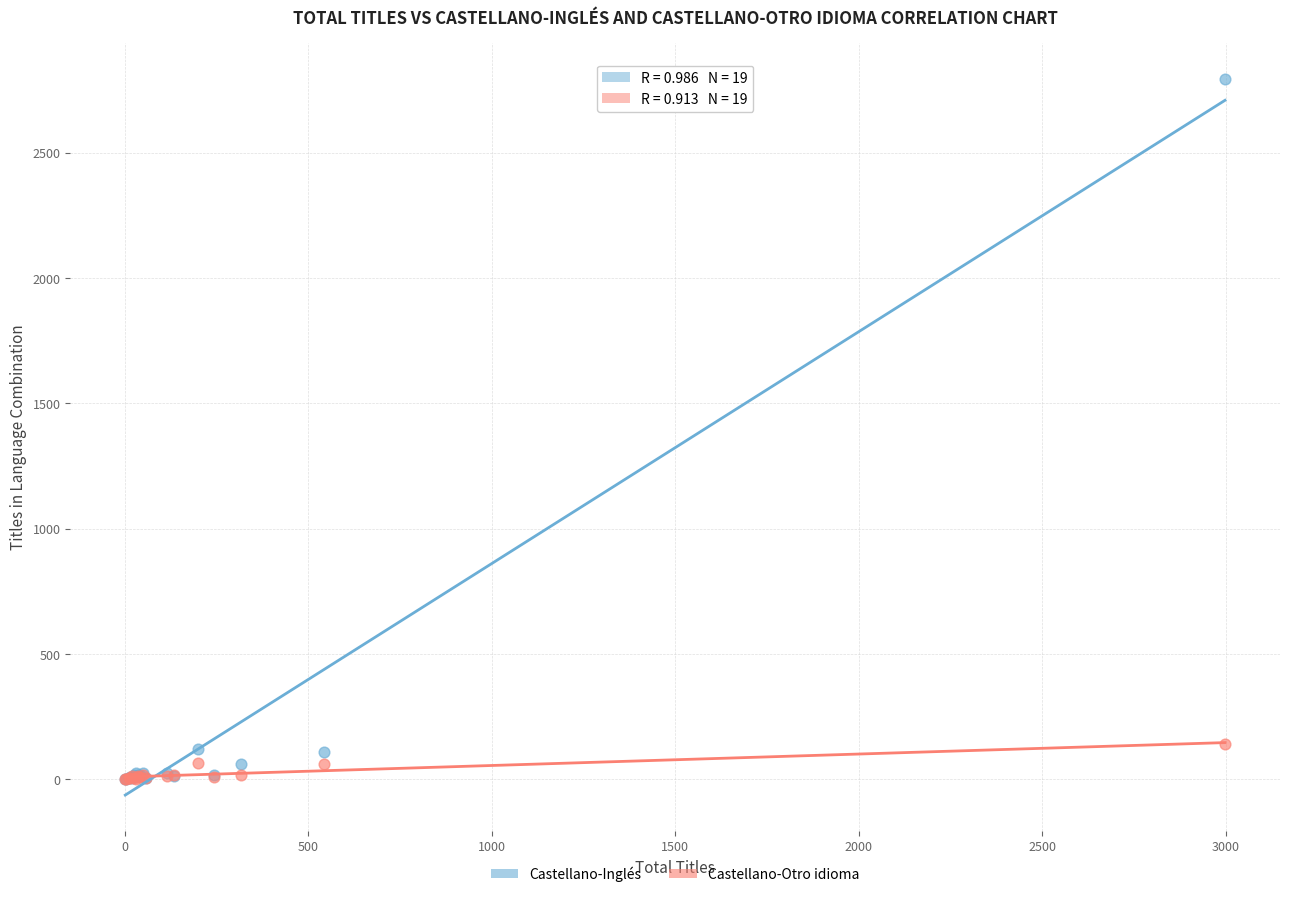

What are all the series names shown in the legend?

Castellano-Inglés, Castellano-Otro idioma